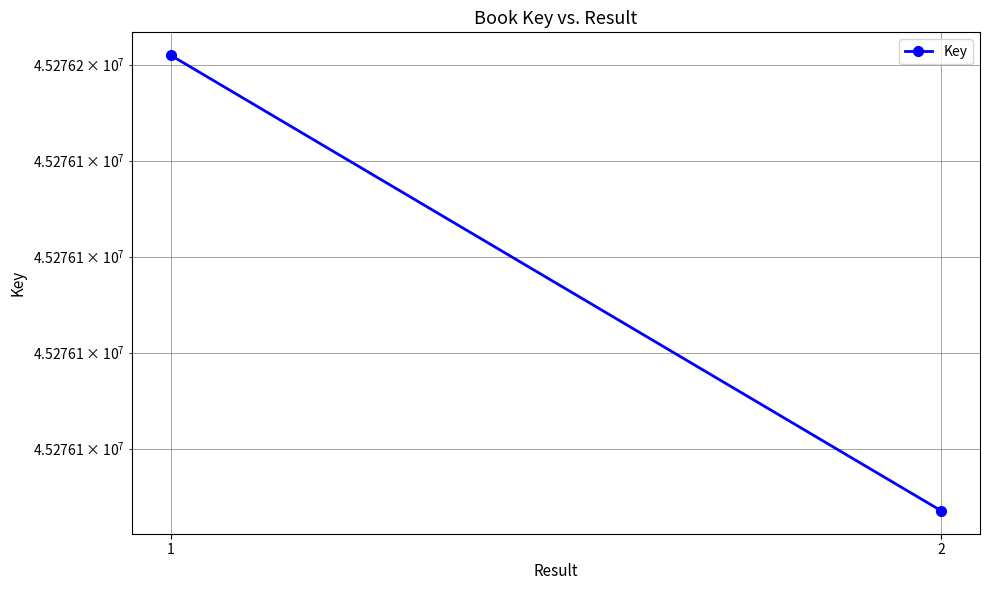

Where is the data nearest to the value 45276114?

2